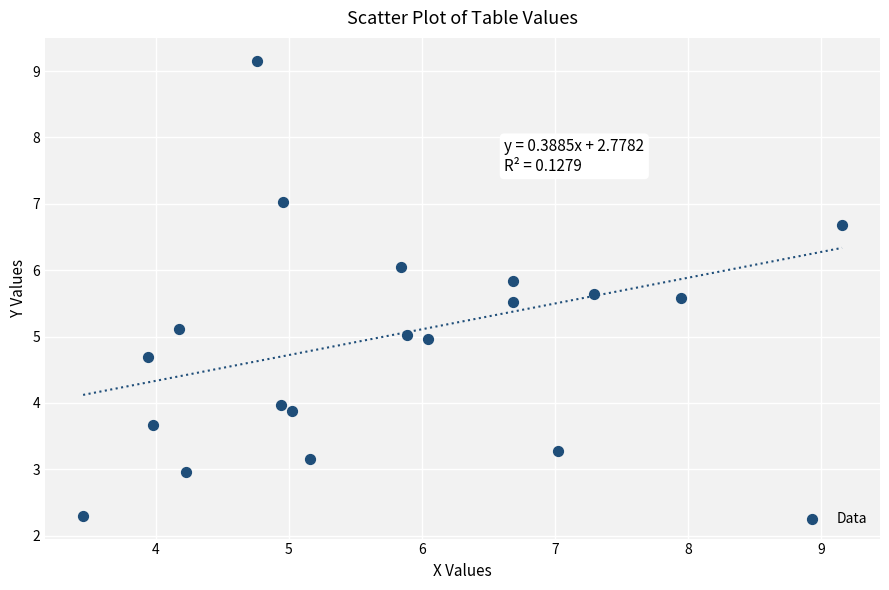

What is the range of Y values (max minus min)?

6.9